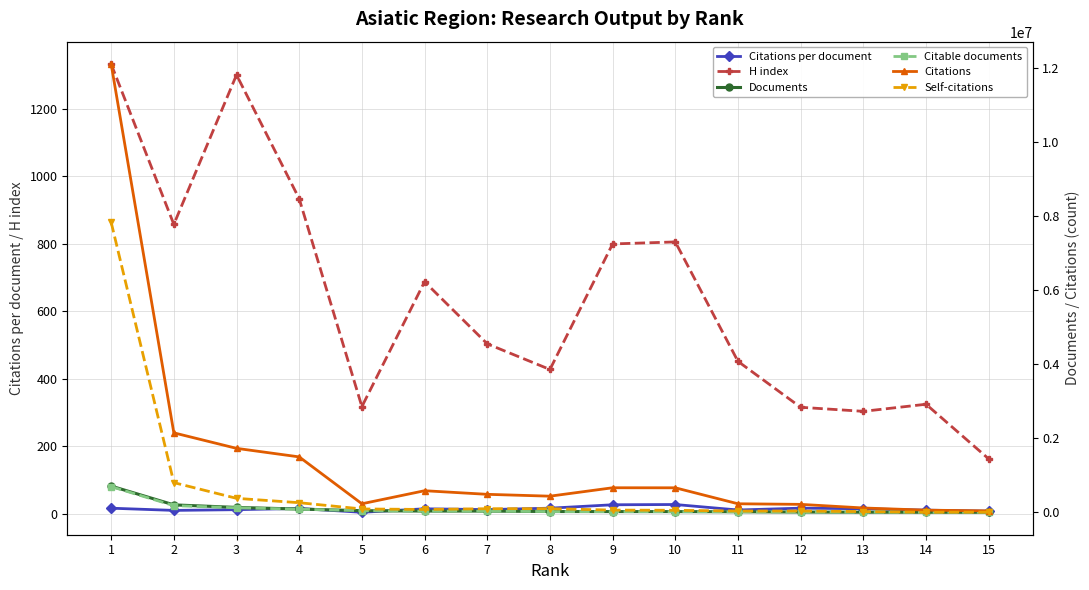

How many lines are shown in the chart?

6